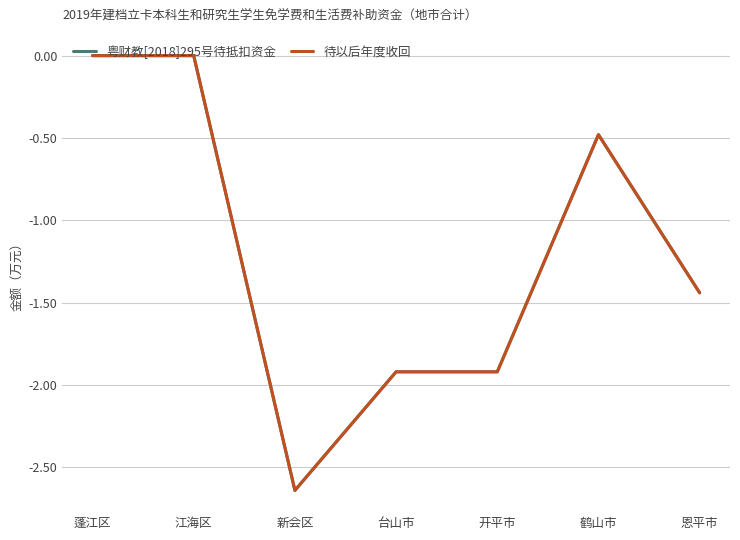

Is this an area chart (filled region under the line)?

No